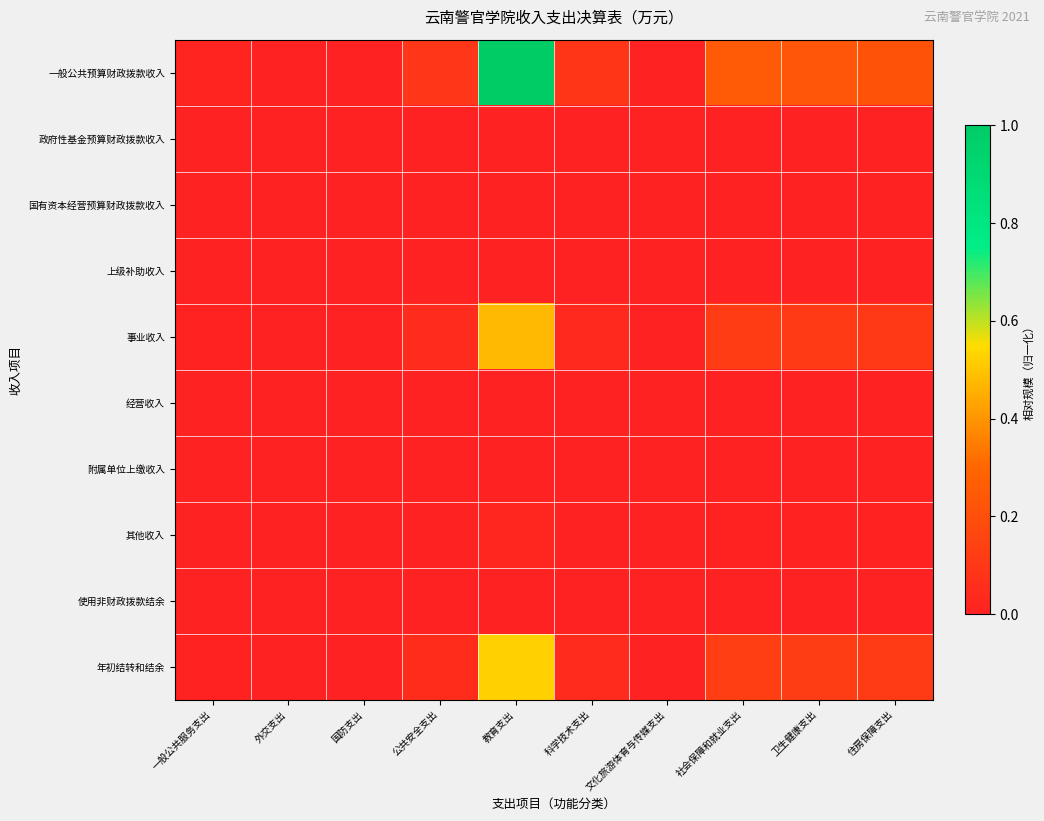

How many distinct data groups are displayed?

10